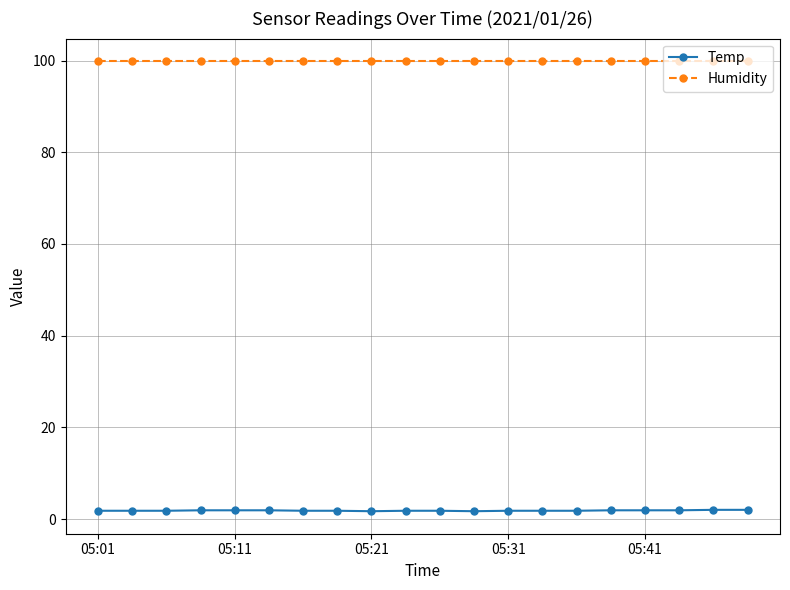

What is the greatest value displayed?

99.9